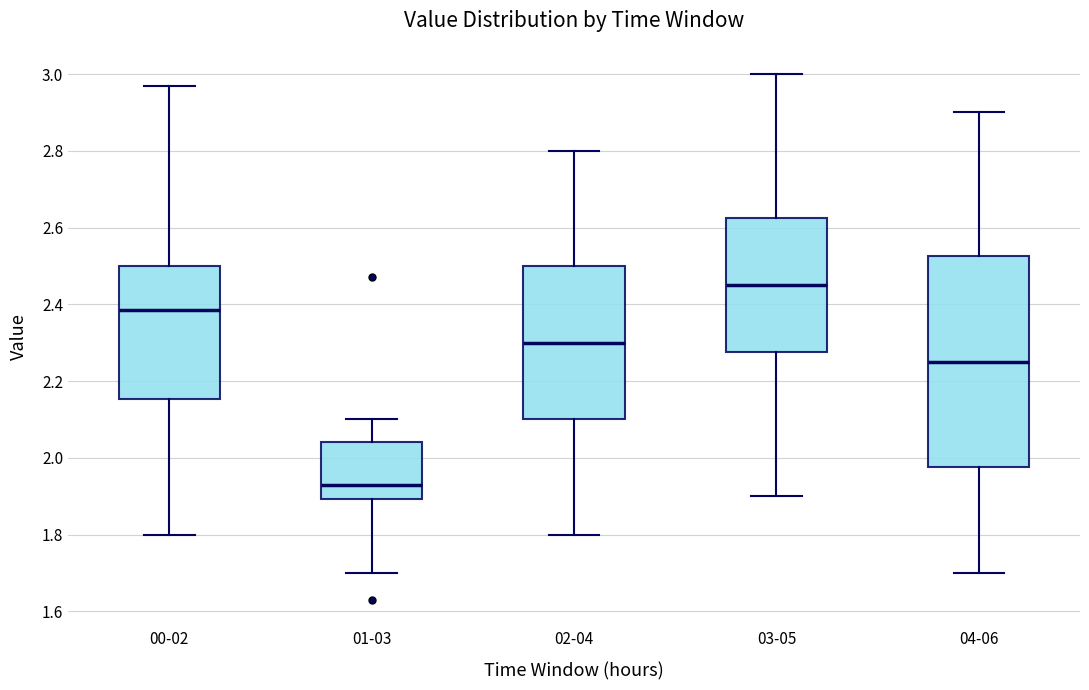

Which box's median line is the highest?

03-05